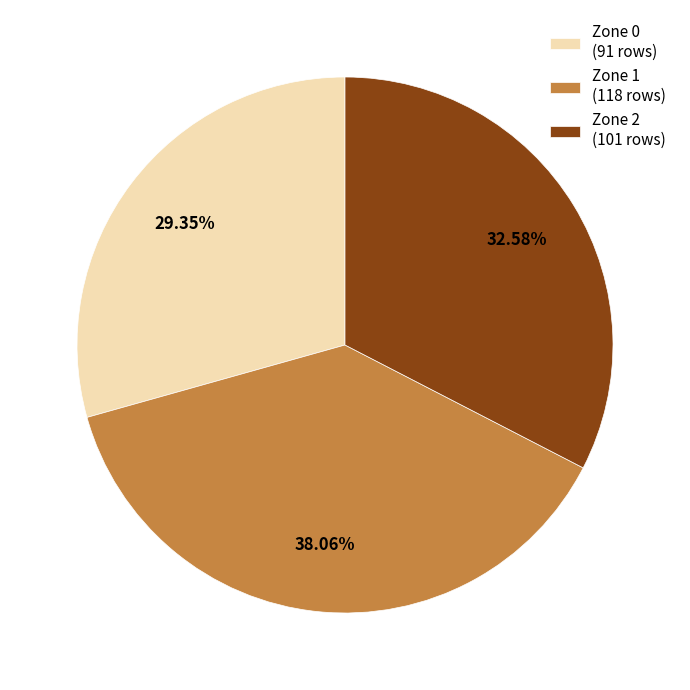

Which category has the biggest portion of the pie?

Zone 1